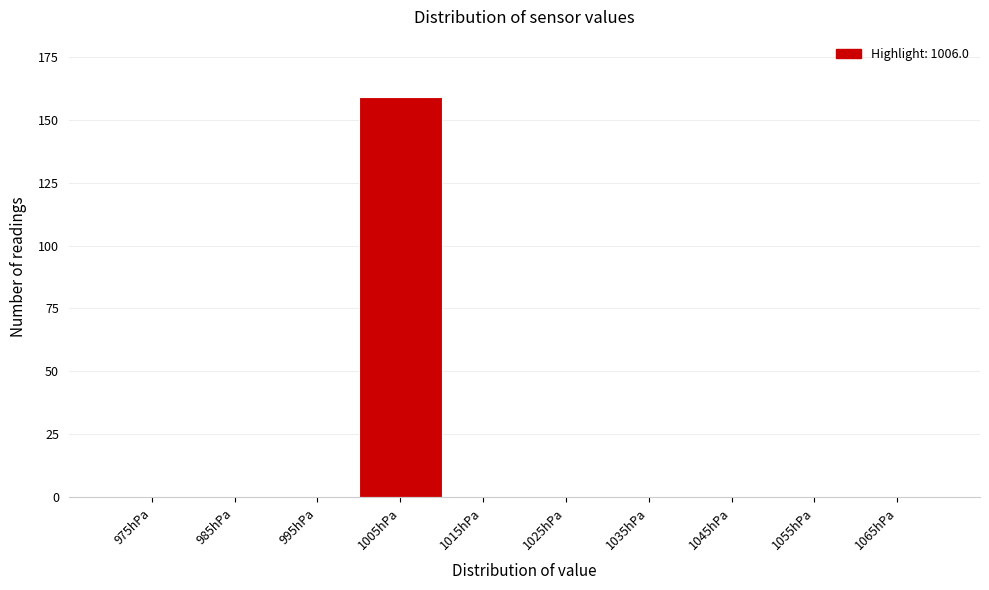

Reading right to left, list all the values displayed in this chart.

1065hPa=0	1055hPa=0	1045hPa=0	1035hPa=0	1025hPa=0	1015hPa=0	1005hPa=159	995hPa=0	985hPa=0	975hPa=0